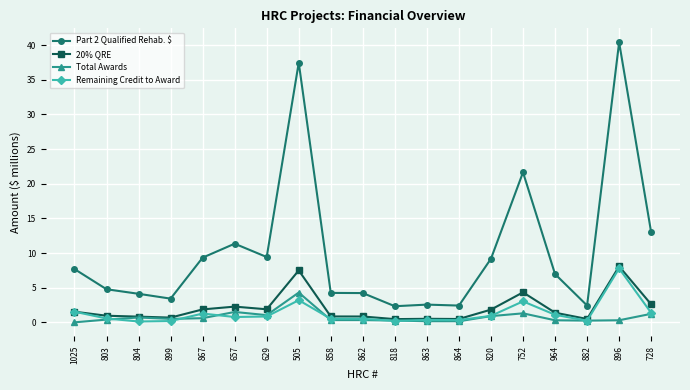

What is the label of the 10th point from the right?

862